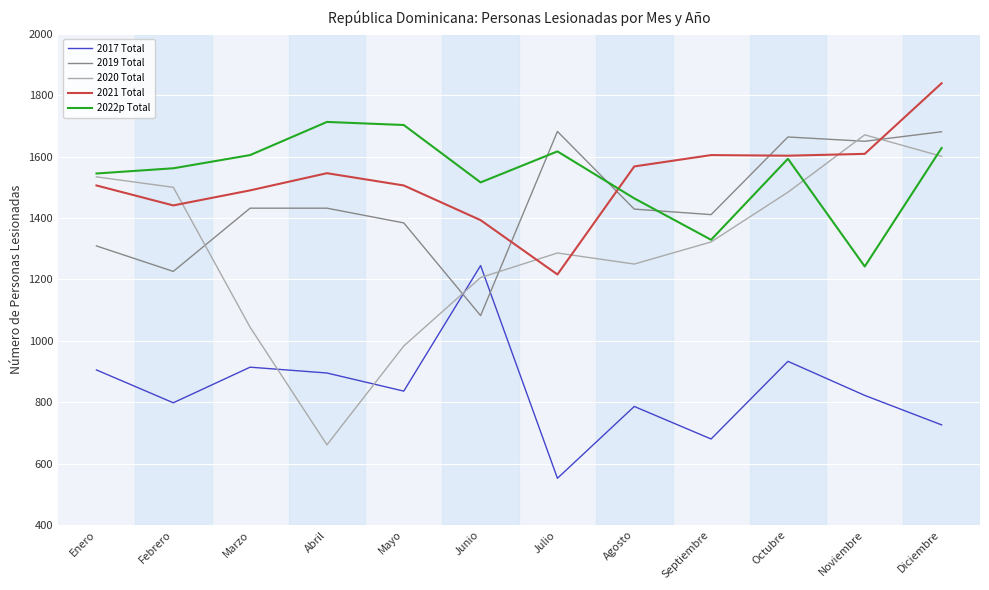

What is the difference between the second highest and second lowest values in the 2019 Total series?

455